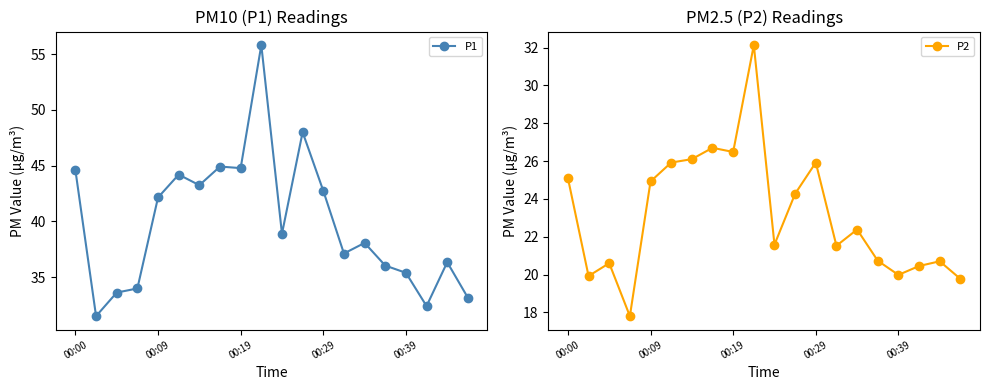

True or false: P1 and P2 cross at least once.

False